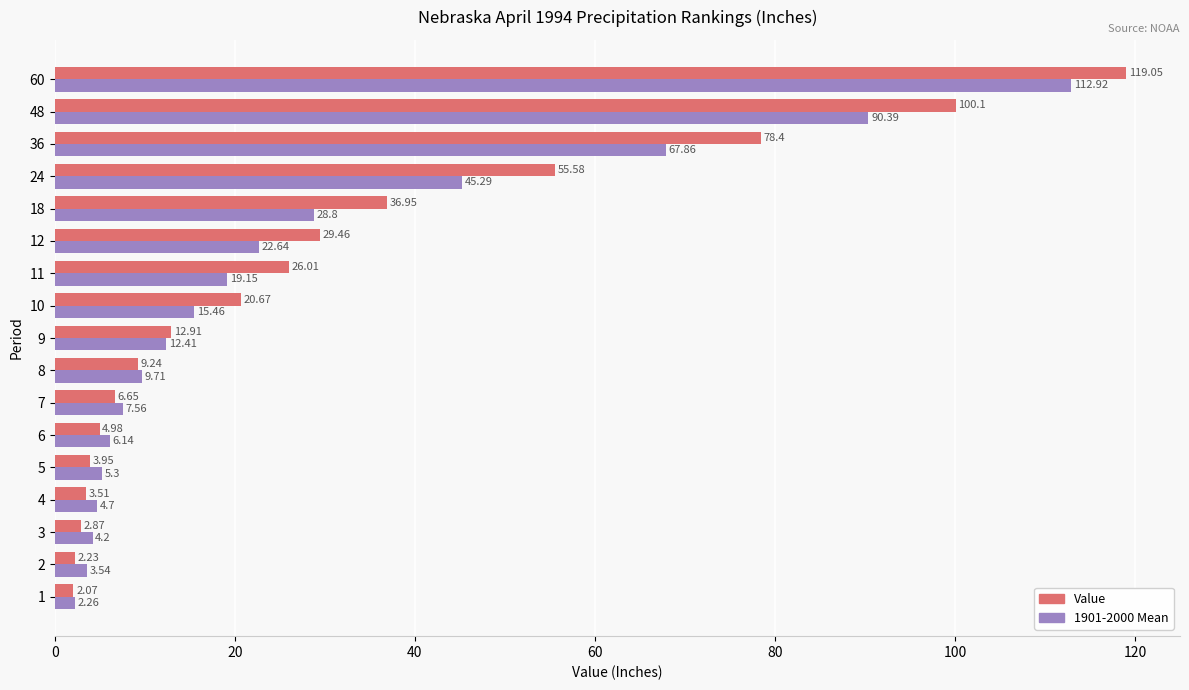

What is the average value of the 1901-2000 Mean series?

27.0